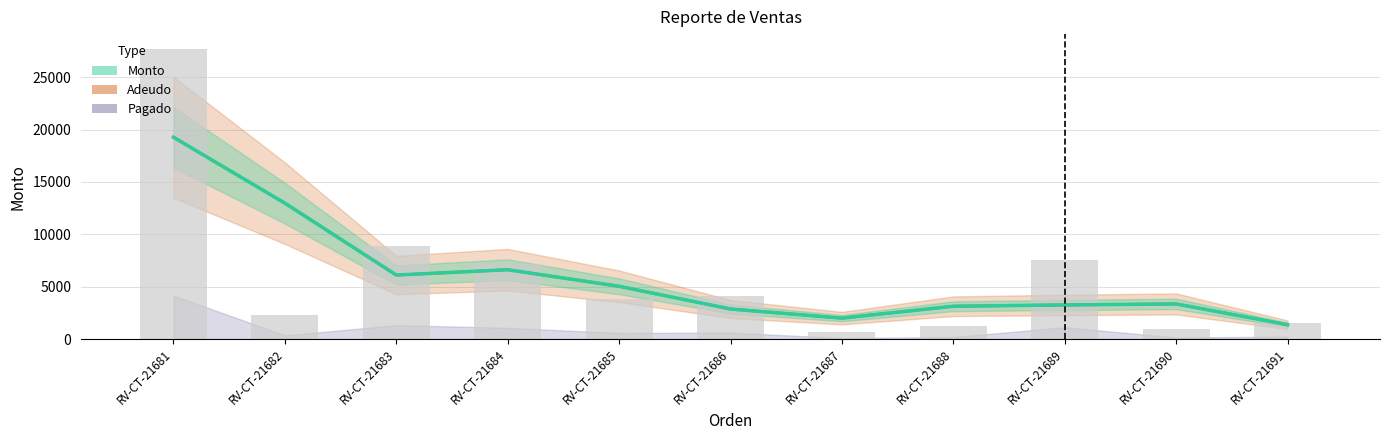

Count the number of data series in this chart.

3